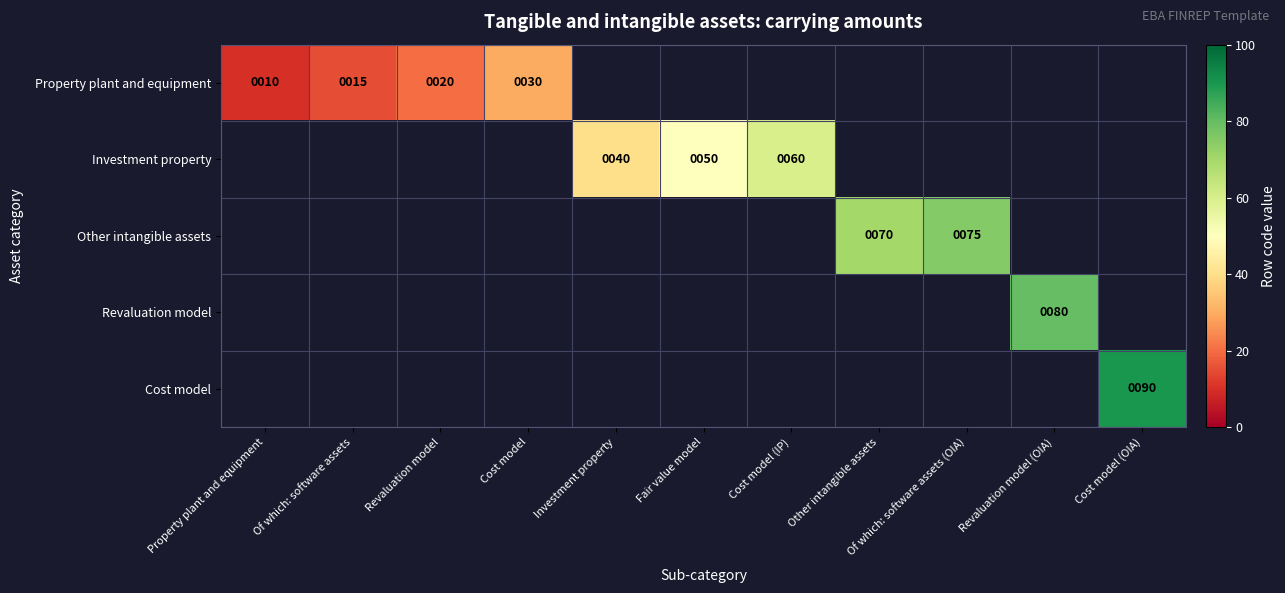

True or false: Property plant and equipment has a value of 25 at Of which: software assets.

False